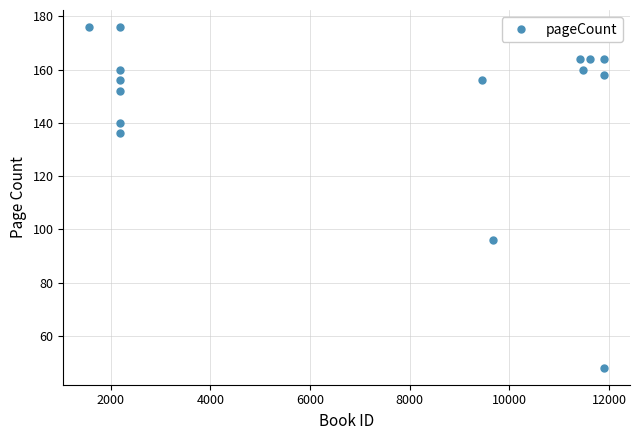

What is the sum of all values?

2378